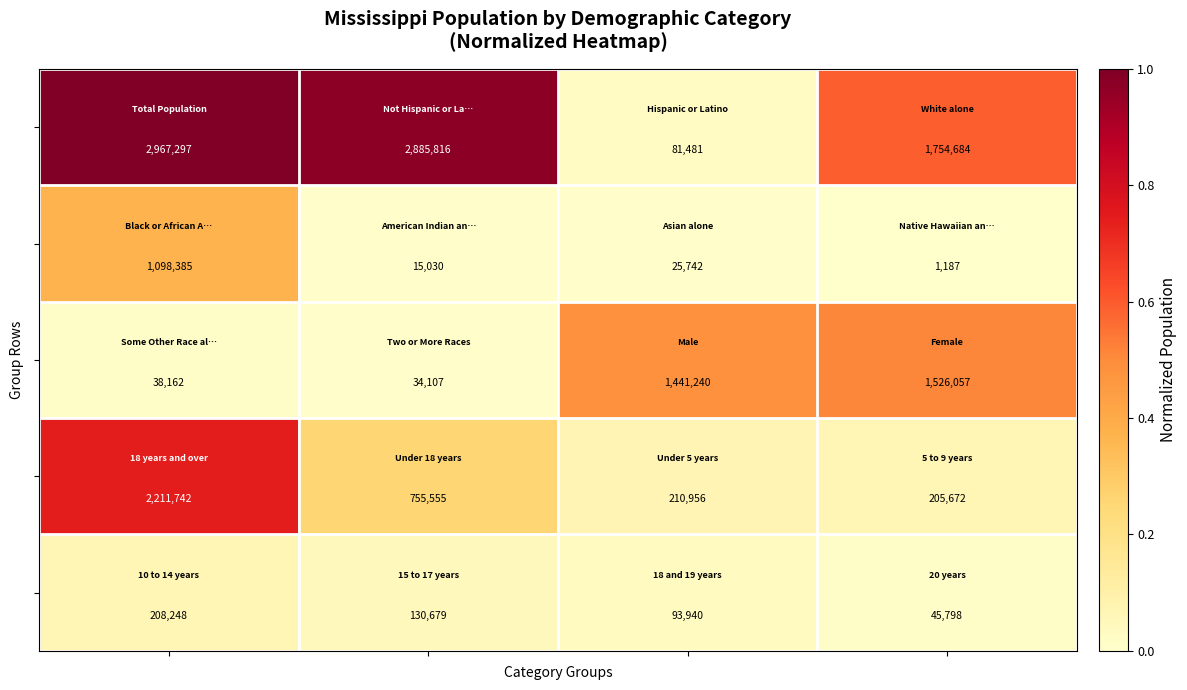

What is the maximum value shown in the chart?

2967297